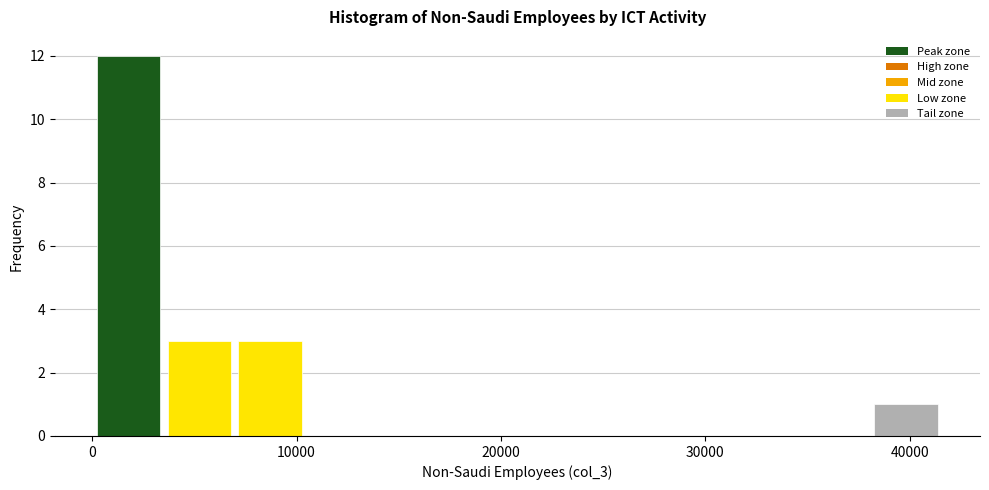

Around what value on the x-axis is the tallest bar? Give the approximate position of its centre, as read against the axis.

2000